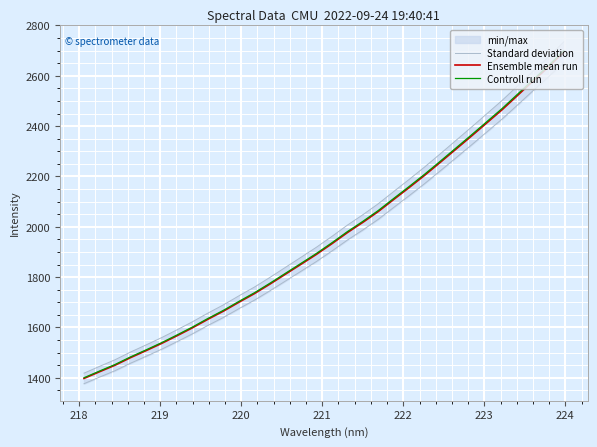

What is the maximum value for Controll run?

2699.7